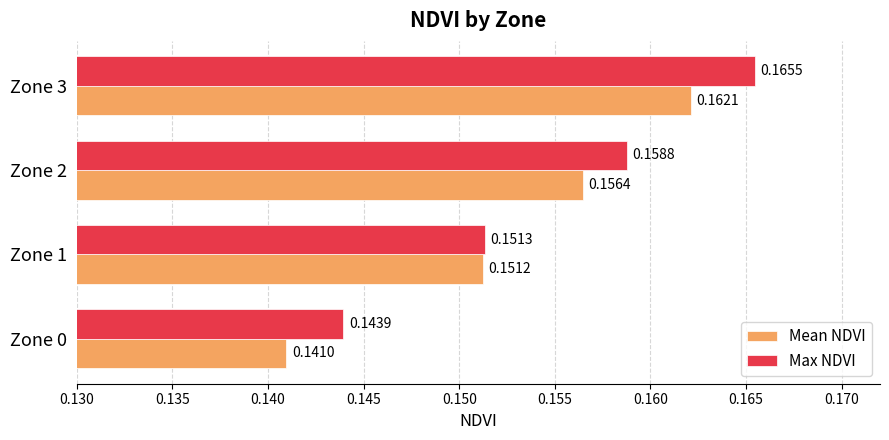

What is the sum of the Mean NDVI values at Zone 1 and Zone 3?

0.3